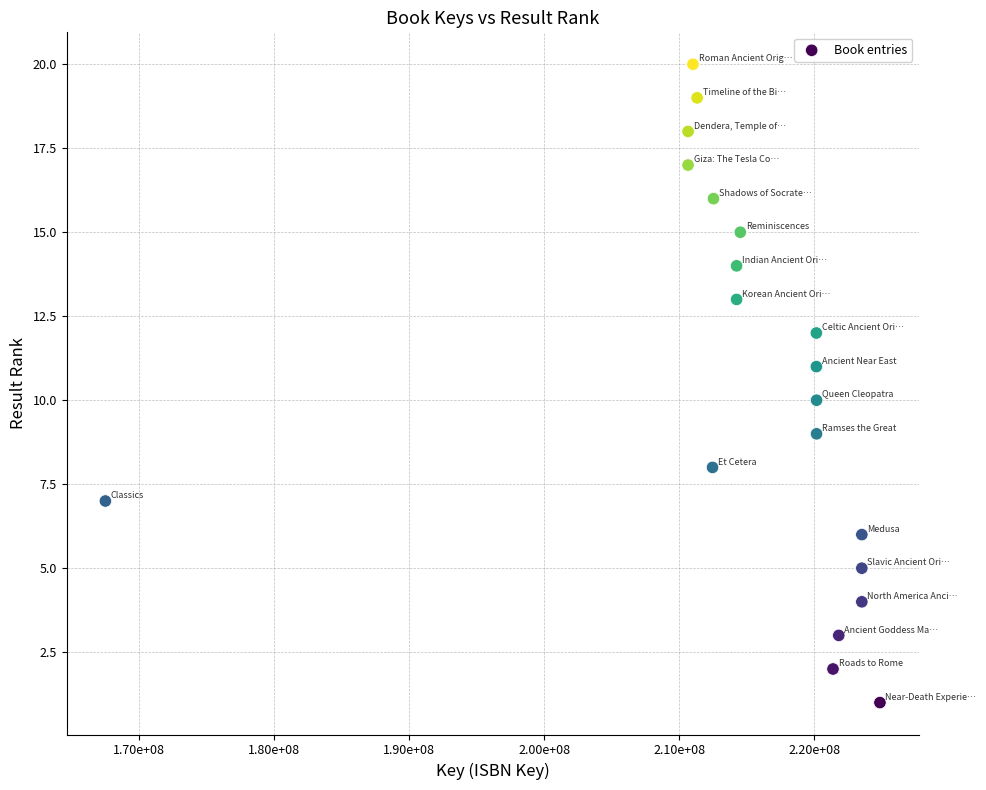

What is the range of X values (max minus min)?

57344594